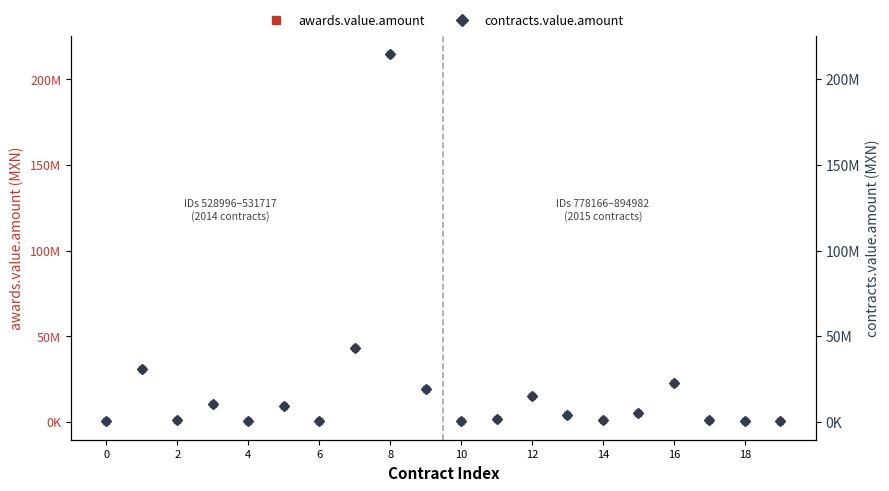

What is the sum of the awards.value.amount values at 4 and 17?

2002084.9